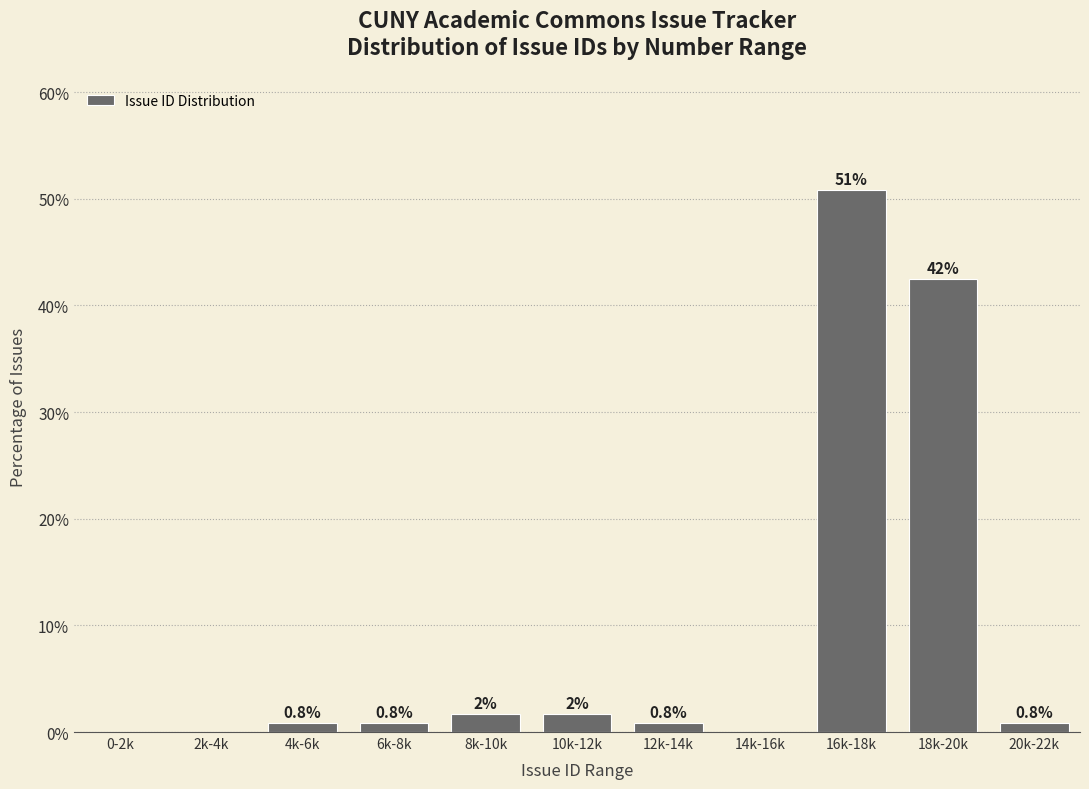

Between 16k-18k and 14k-16k, which is larger?

16k-18k